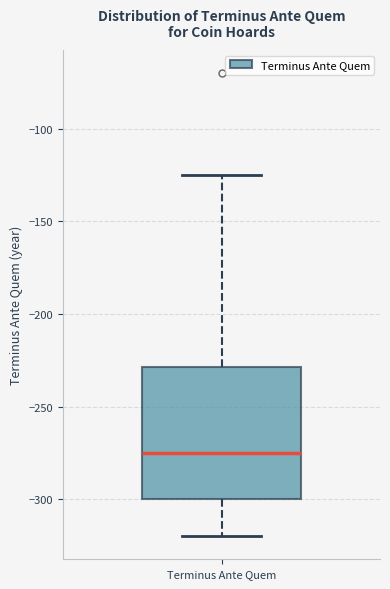

Transcribe this box plot: give where the median line is, the range the box spans, and where the two whiskers end, as read against the y-axis. The values are not printed on the chart, so give them approximately, as read against the axis.

median -275, box -300 to -230, whiskers -320 to -125